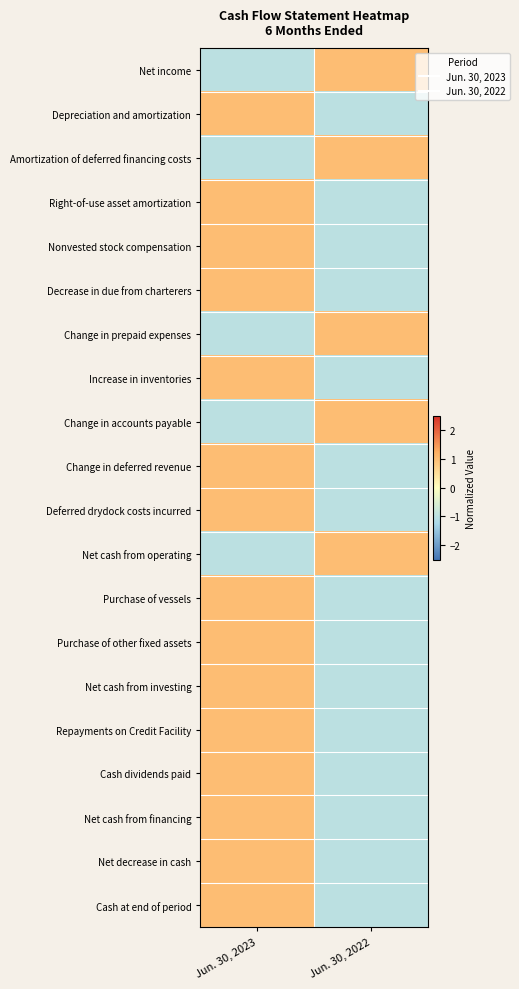

At how many categories does at least one series exceed 0?

2